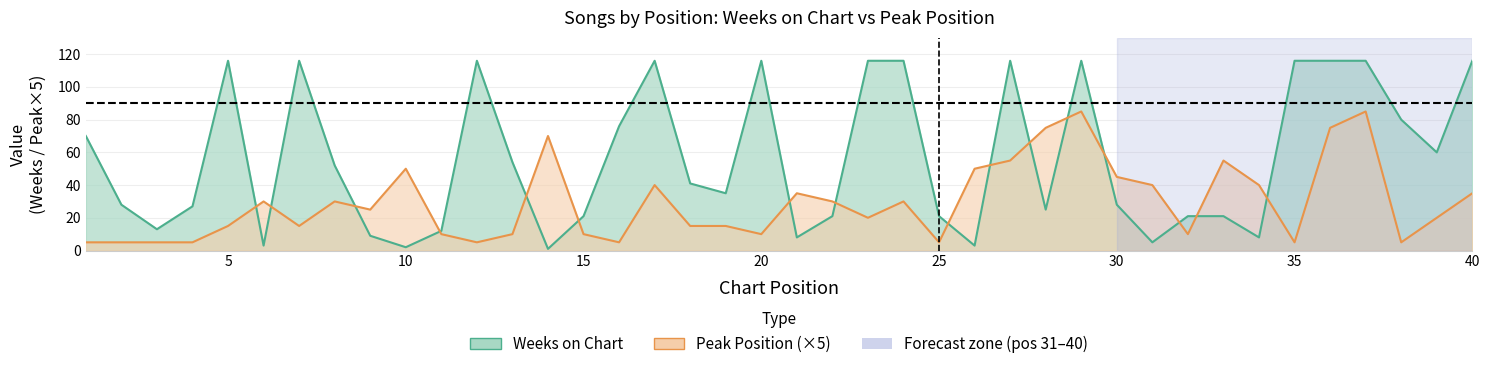

Rank the series by their maximum value, from highest to lowest.

Weeks on Chart, Peak Position